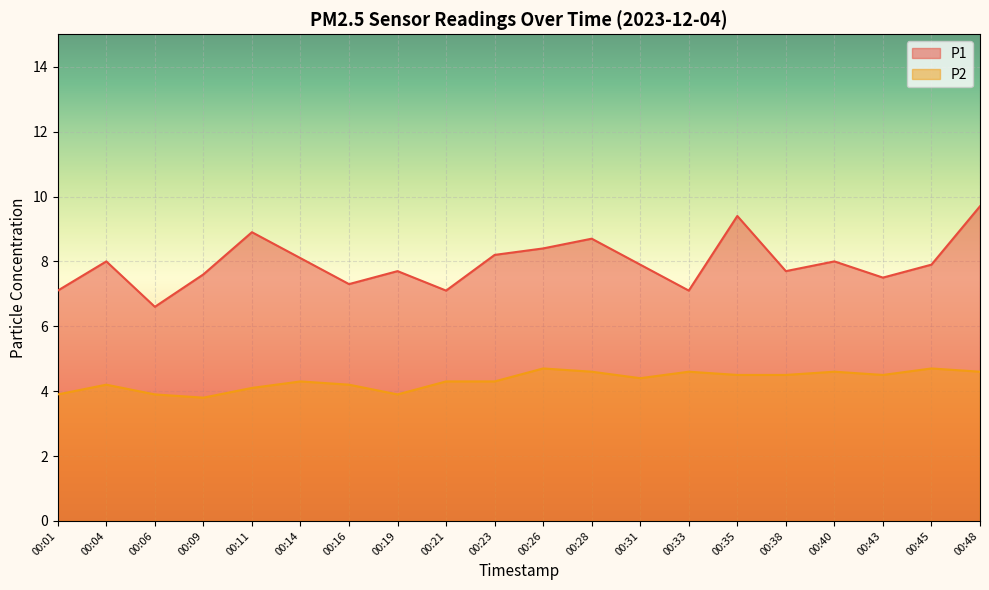

Which series has the largest range (max minus min)?

P1